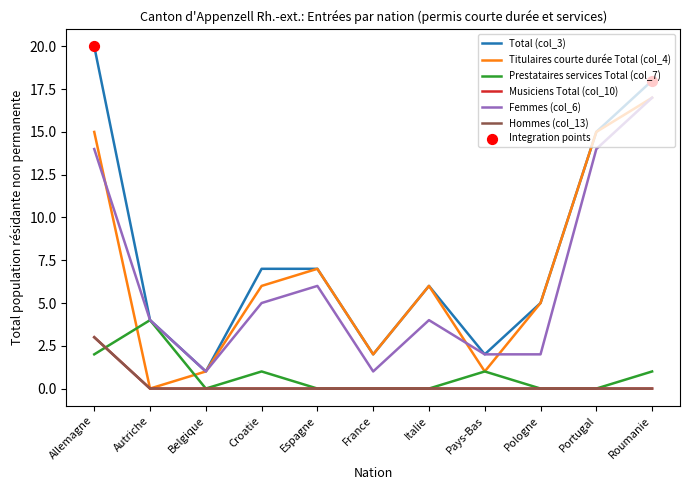

What is the total value across all series at Italie?

16